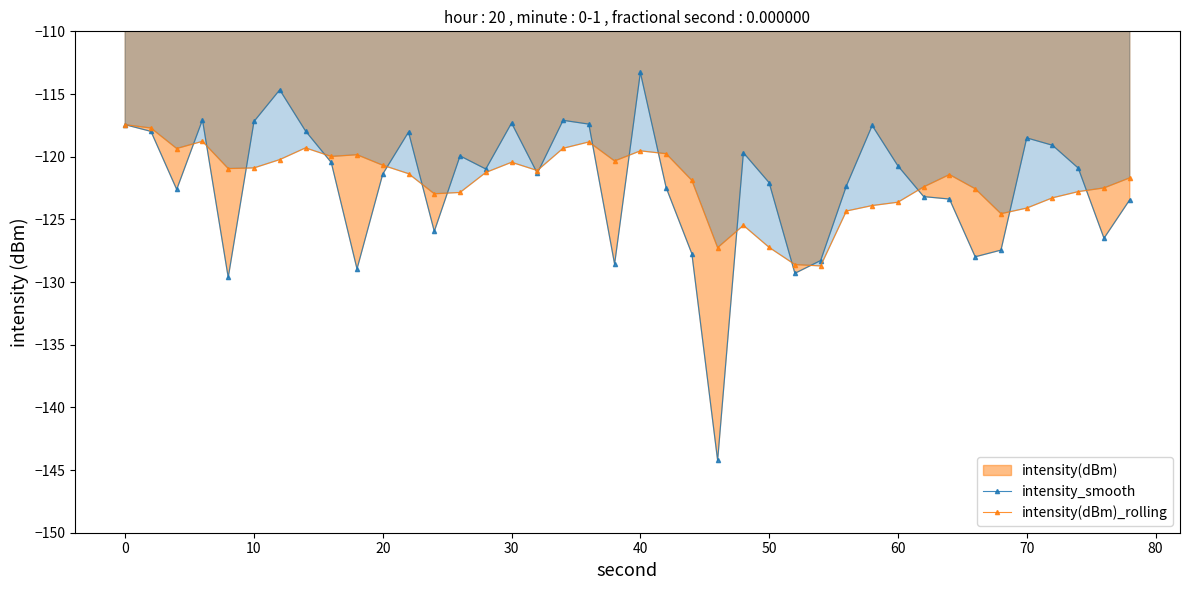

How many interior local peaks does the intensity_smooth series have?

10